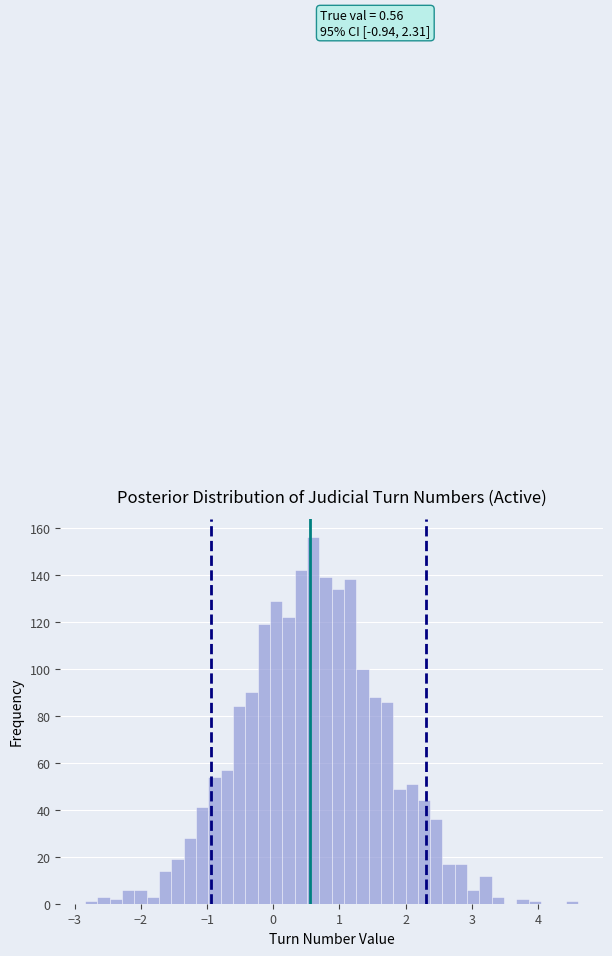

Around what value on the x-axis is the tallest bar? Give the approximate position of its centre, as read against the axis.

0.6